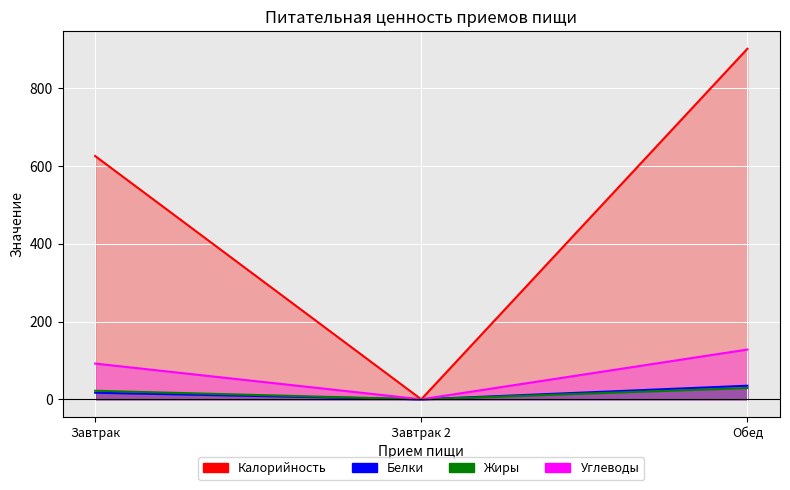

At which label does Жиры reach its peak?

Обед